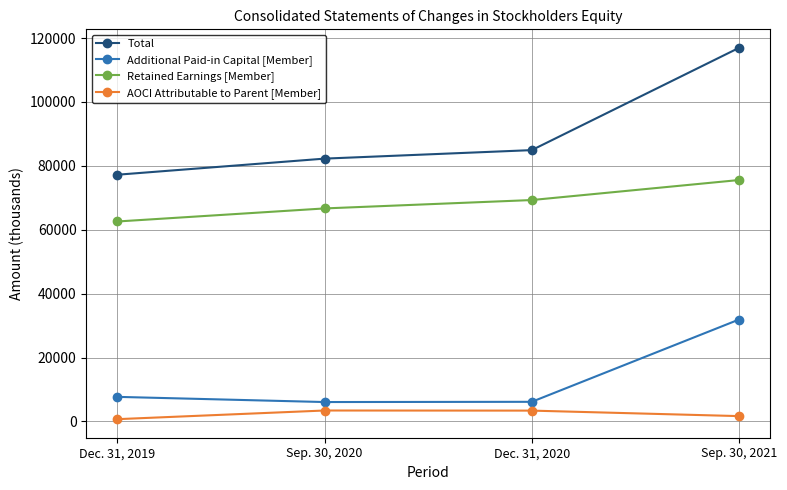

At which category does the chart reach its peak across all series?

Sep. 30, 2021